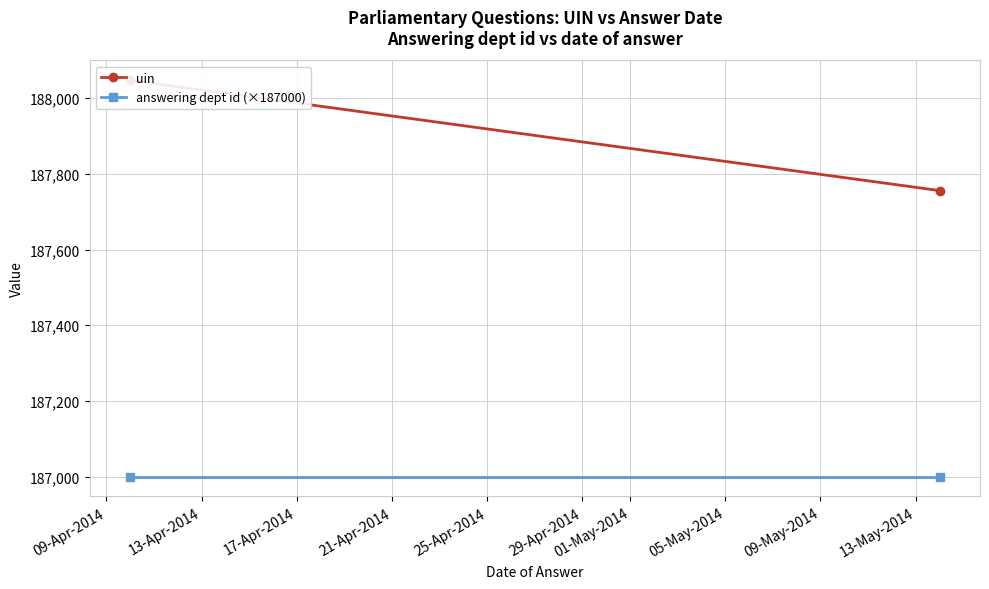

Rank the series by their maximum value, from lowest to highest.

answering dept id (×187000), uin